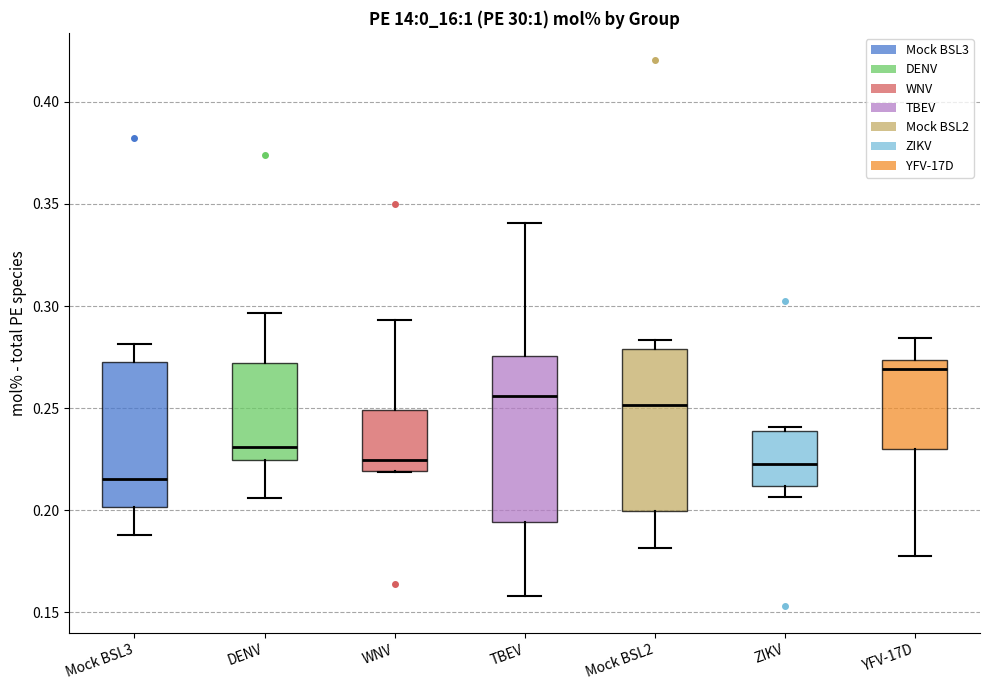

Which box's median line is the lowest?

Mock BSL3